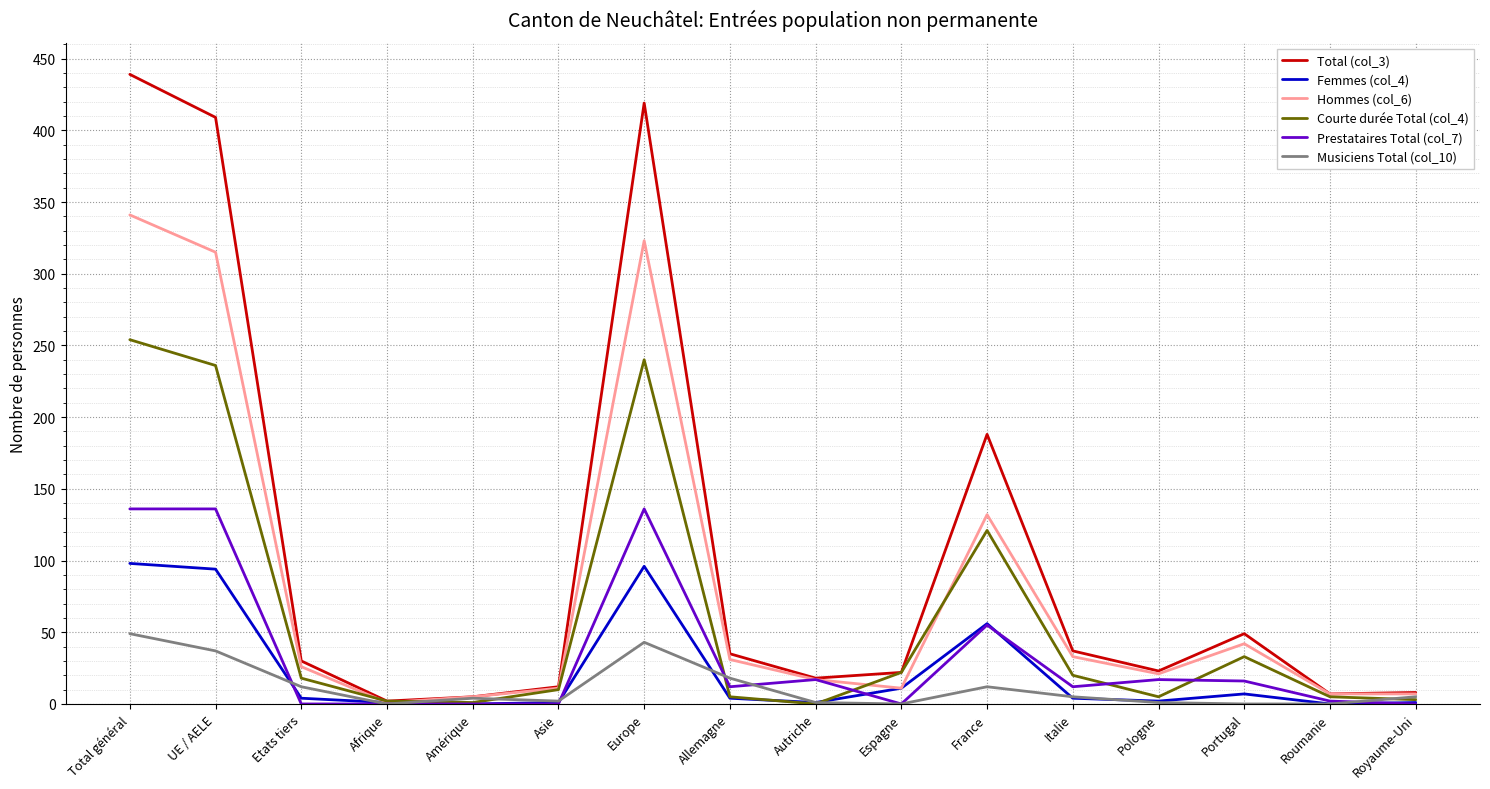

True or false: Courte durée Total (col_4) and Prestataires Total (col_7) intersect in this chart.

True